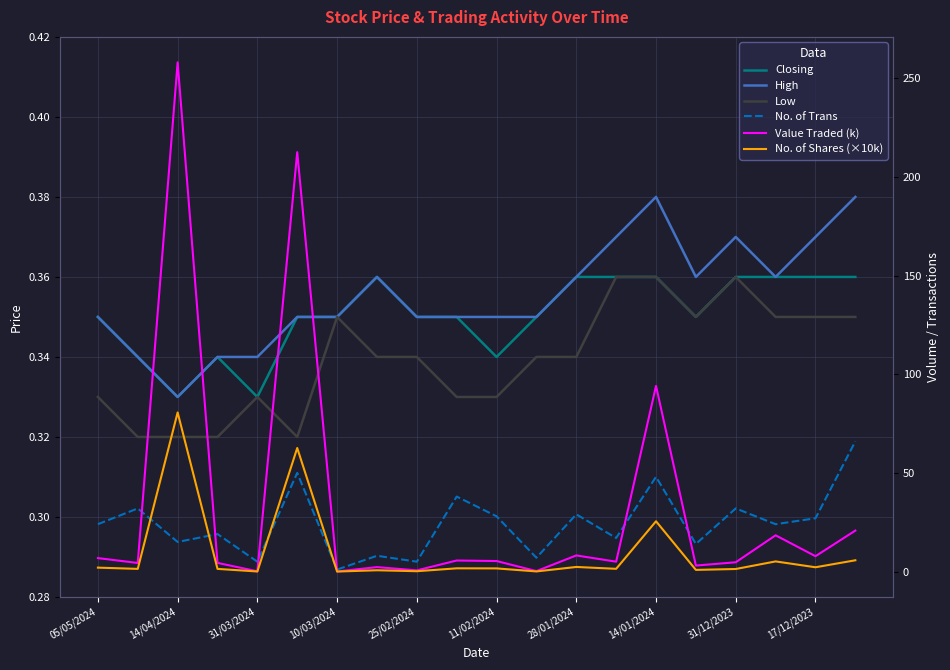

Reading right to left, extract all data points from this chart.

Closing: 0.4	0.4	0.4	0.4	0.3	0.4	0.4	0.4	0.3	0.3	0.3	0.3	0.4	0.3	0.3	0.3	0.3	0.3	0.3	0.3
High: 0.4	0.4	0.4	0.4	0.4	0.4	0.4	0.4	0.3	0.3	0.3	0.3	0.4	0.3	0.3	0.3	0.3	0.3	0.3	0.3
Low: 0.3	0.3	0.3	0.4	0.3	0.4	0.4	0.3	0.3	0.3	0.3	0.3	0.3	0.3	0.3	0.3	0.3	0.3	0.3	0.3
No. of Trans: 66.0	27.0	24.0	32.0	14.0	48.0	17.0	29.0	7.0	28.0	38.0	5.0	8.0	1.0	50.0	5.0	19.0	15.0	32.0	24.0
Value Traded (k): 20.8	7.8	18.4	4.7	3.0	94.1	5.0	8.2	0.2	5.3	5.6	0.6	2.3	0.0	212.5	0.1	4.4	258.0	4.4	6.8
No. of Shares (×10k): 5.7	2.2	5.1	1.3	0.8	25.5	1.4	2.3	0.1	1.6	1.6	0.2	0.7	0.0	62.6	0.0	1.4	80.6	1.4	2.0